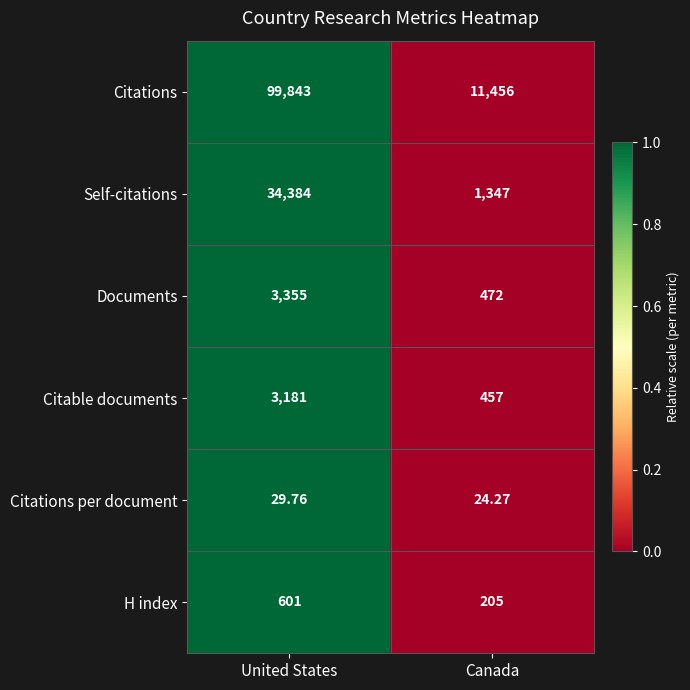

Which series has the widest spread of values?

Citations